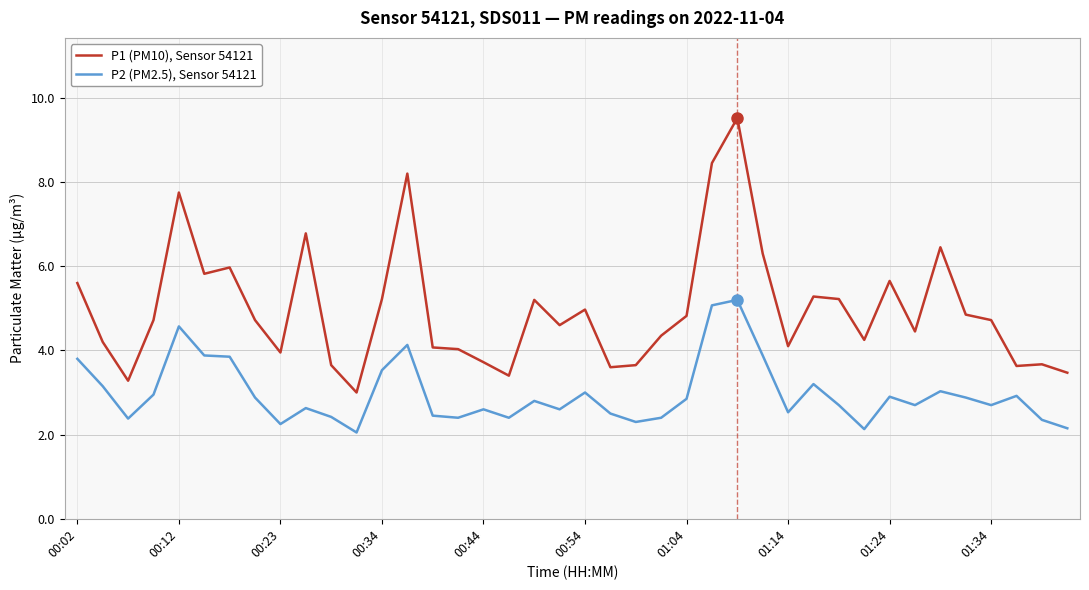

Rank the series by their average value, from lowest to highest.

P2 (PM2.5), Sensor 54121, P1 (PM10), Sensor 54121